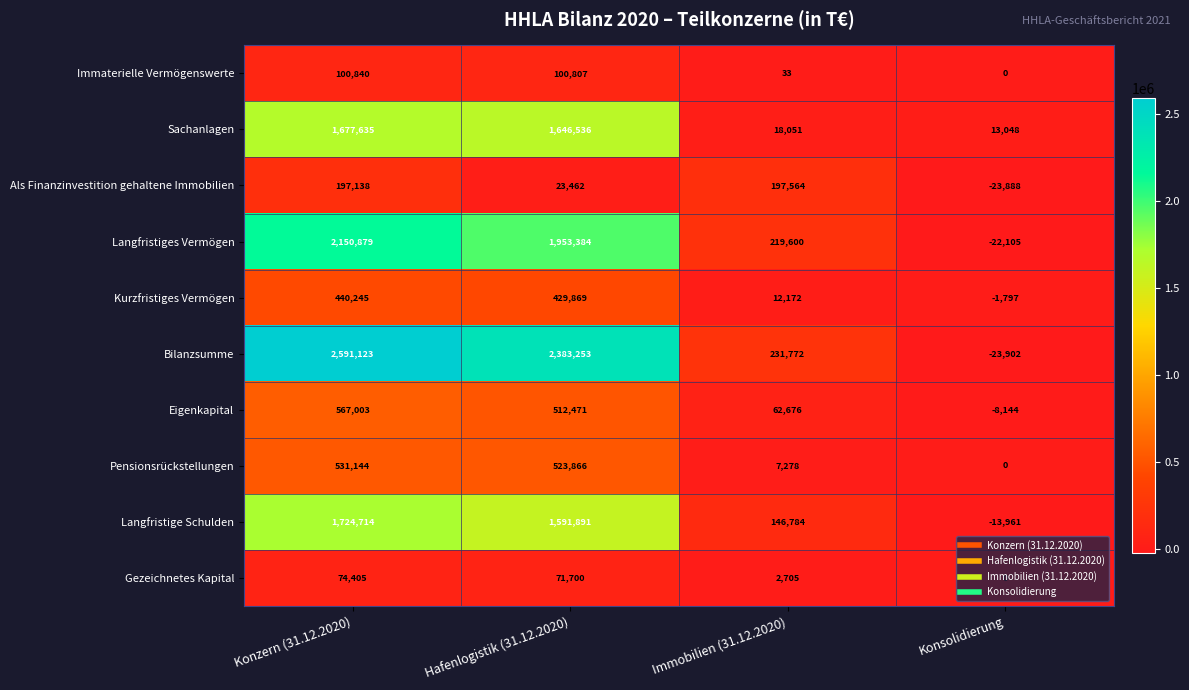

How many negative values does the Langfristiges Vermögen series have?

1